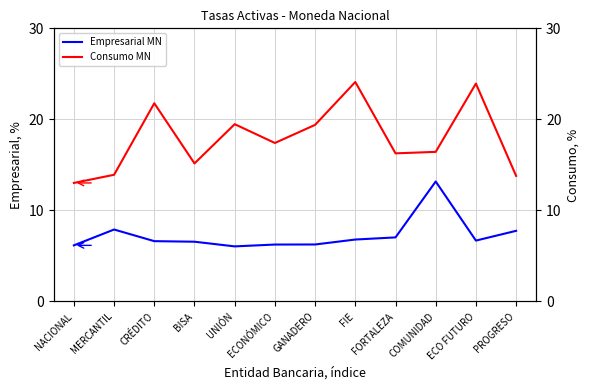

True or false: Consumo MN has a value of 16.3 at FORTALEZA.

True